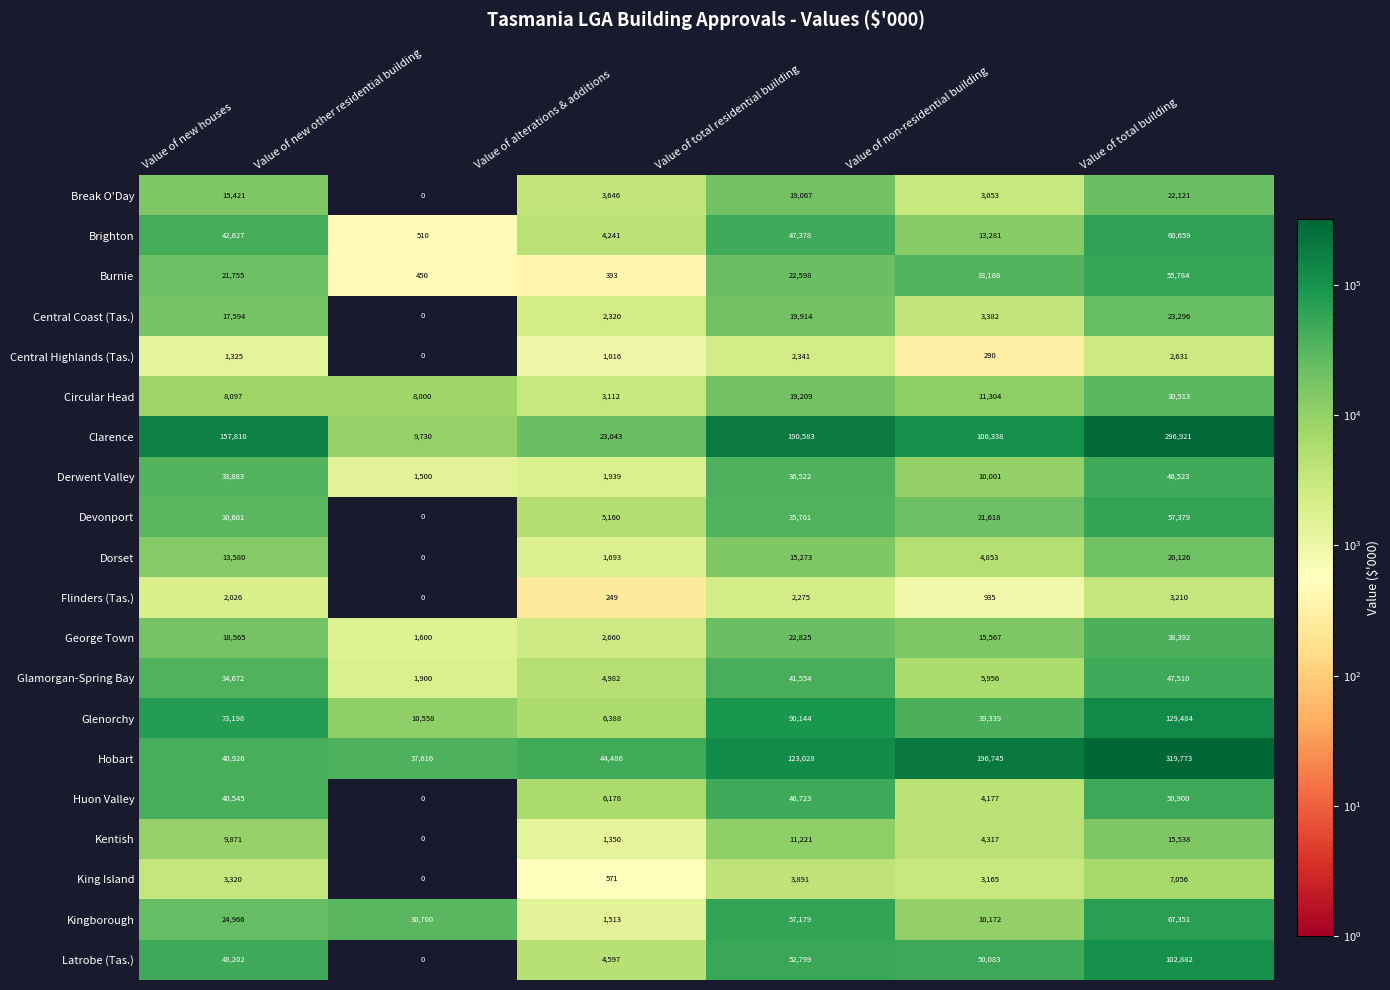

What is the spread (max minus min) of values at Value of new other residential building?

37616